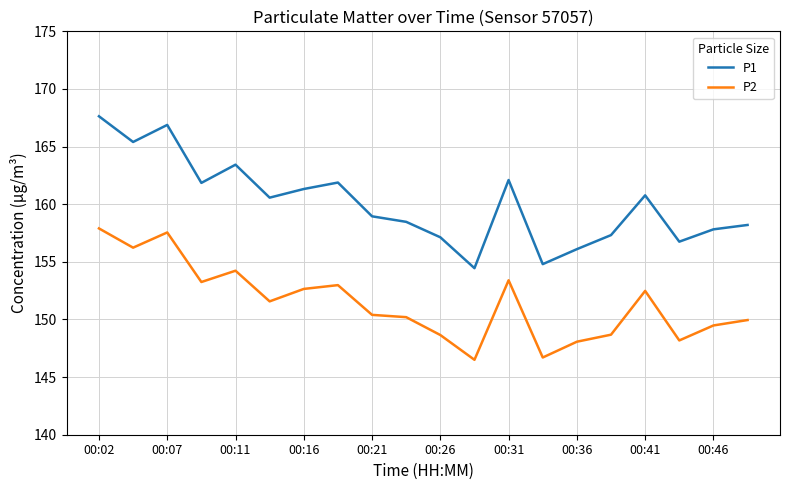

List the series in order of their overall mean, lowest first.

P2, P1